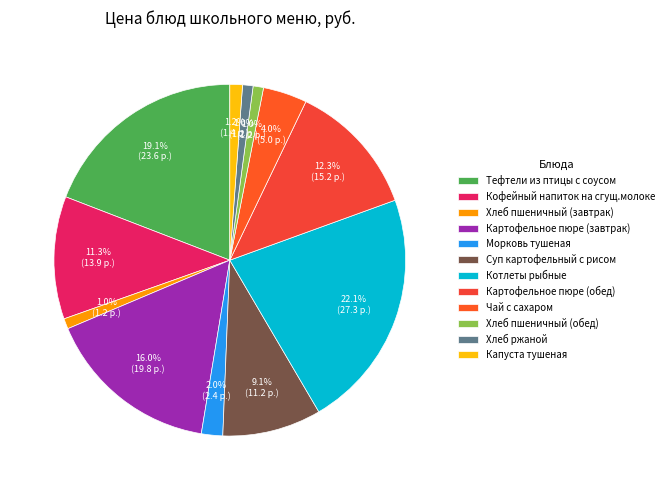

What is the change in value from Тефтели из птицы с соусом to Картофельное пюре (обед)?

-8.4